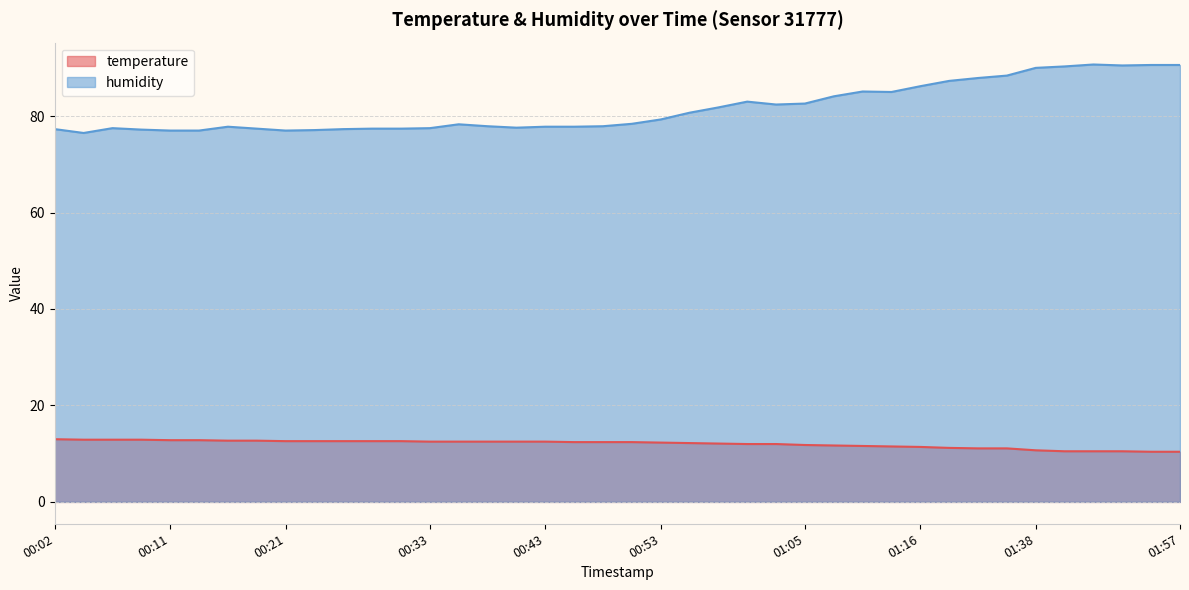

Which series has the largest total across all categories?

humidity